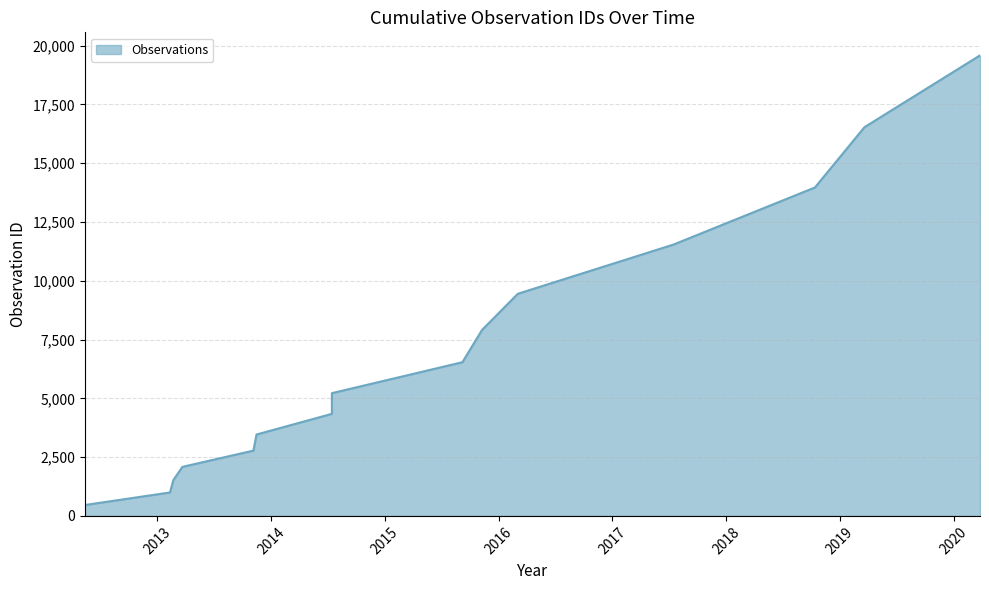

What is the difference between the maximum and second lowest values?

18592